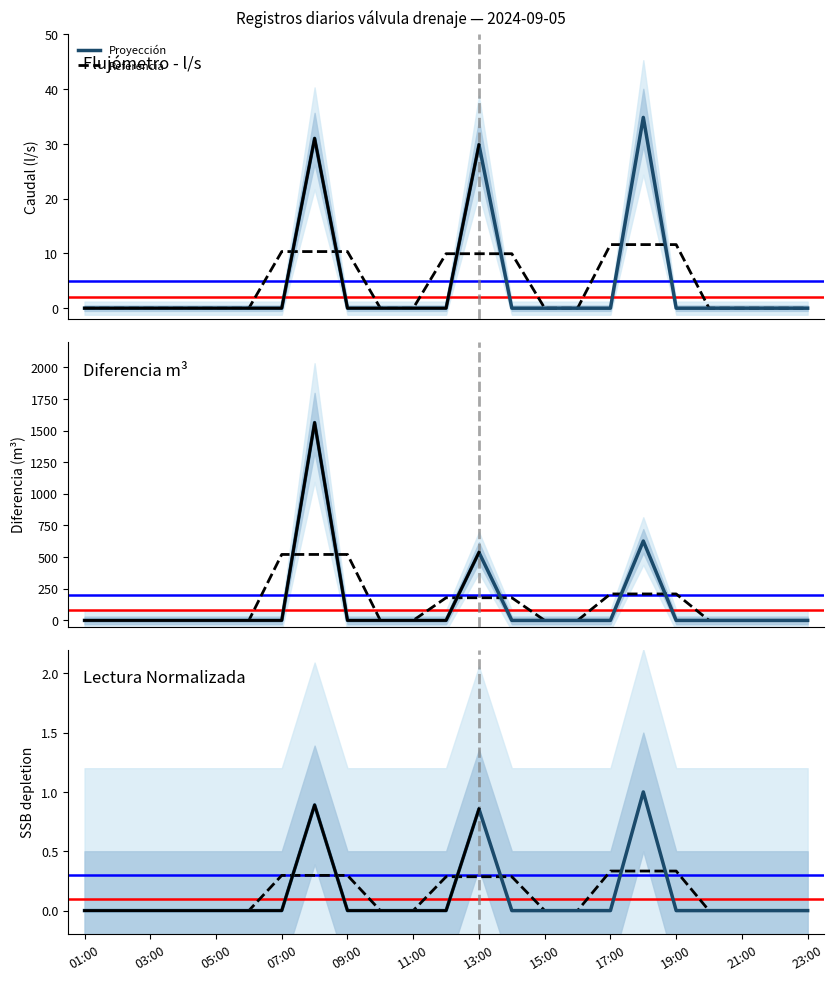

How many intersections are there between Proyección and Referencia?

6